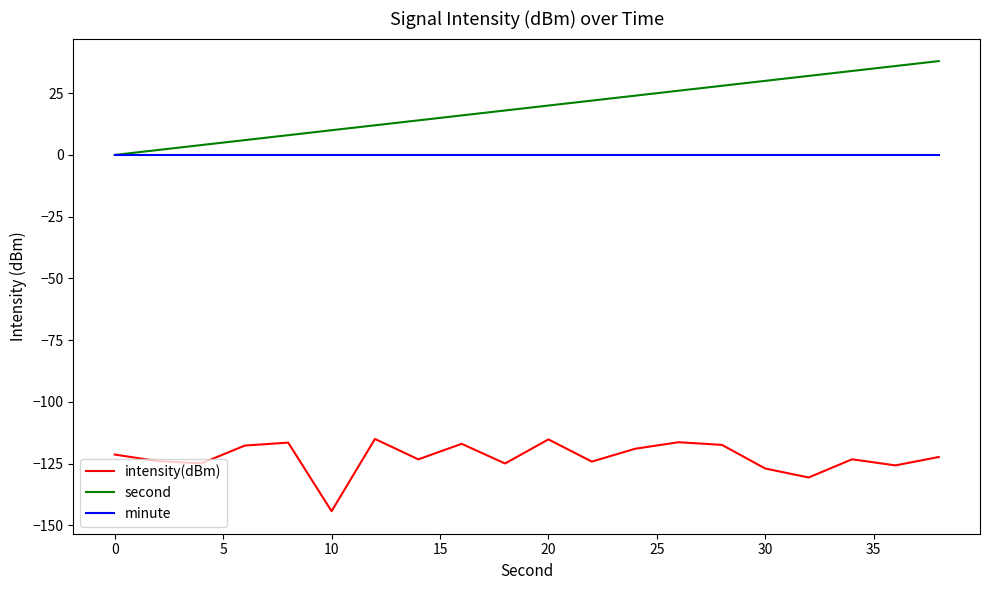

What is the greatest value displayed?

38.0